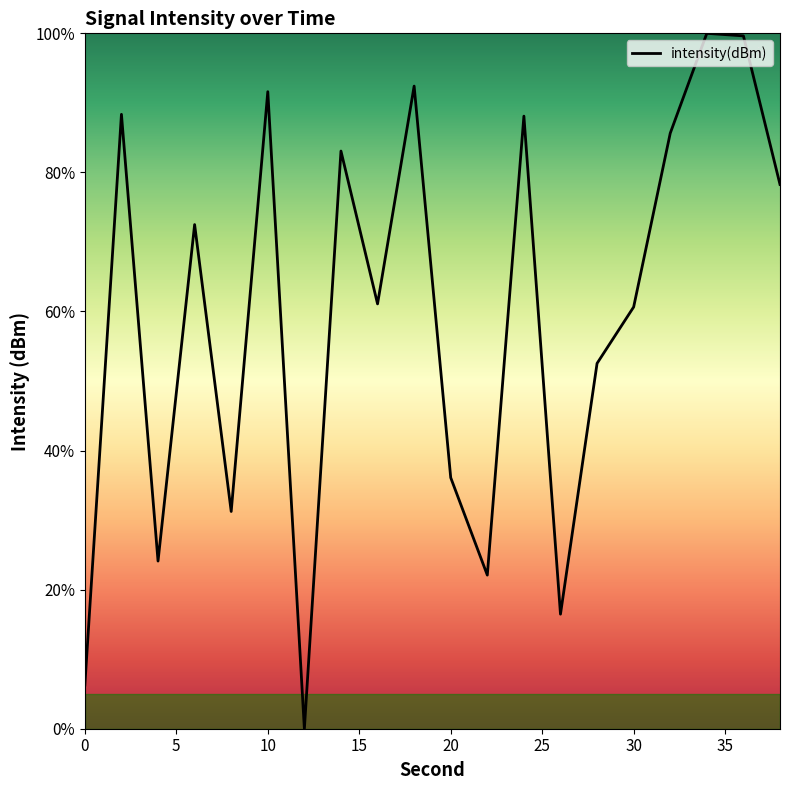

What is the difference between the maximum and minimum values?

100.0